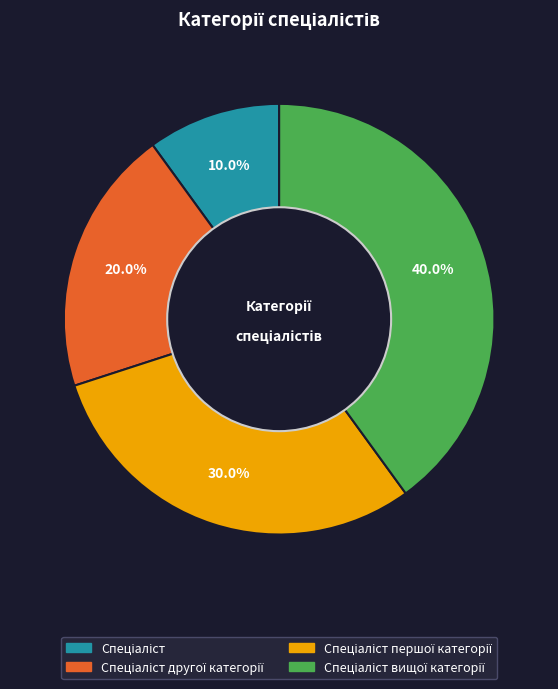

Is there a majority slice in this chart?

No